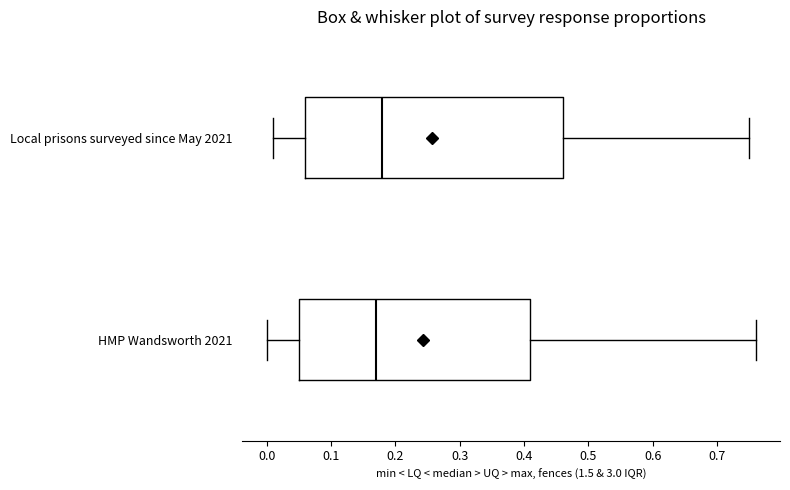

Which box is the widest, from its left edge to its right edge?

Local prisons surveyed since May 2021